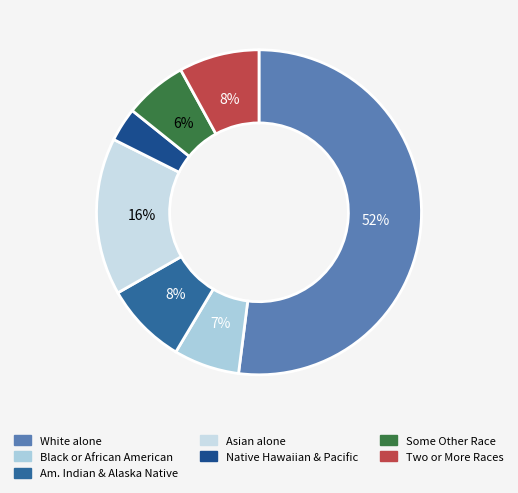

How many segments does this pie chart have?

7